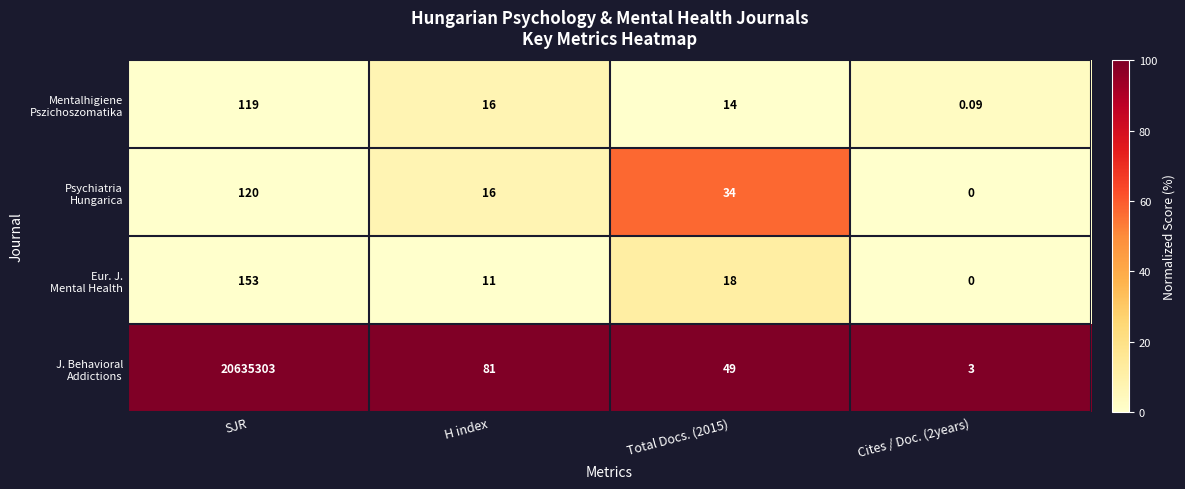

Count the number of categories in the chart.

4